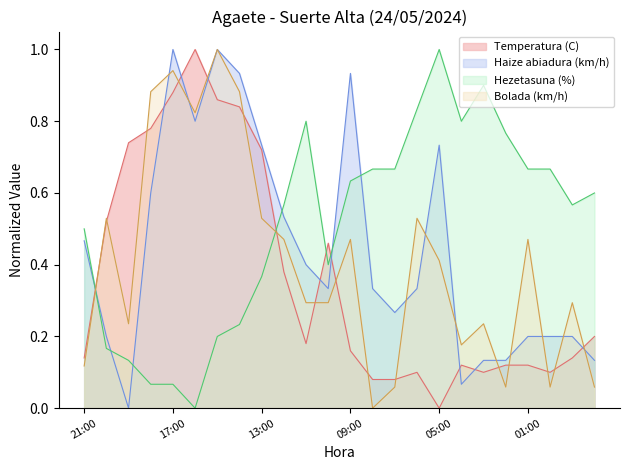

Which series has the largest range (max minus min)?

Temperatura (C)